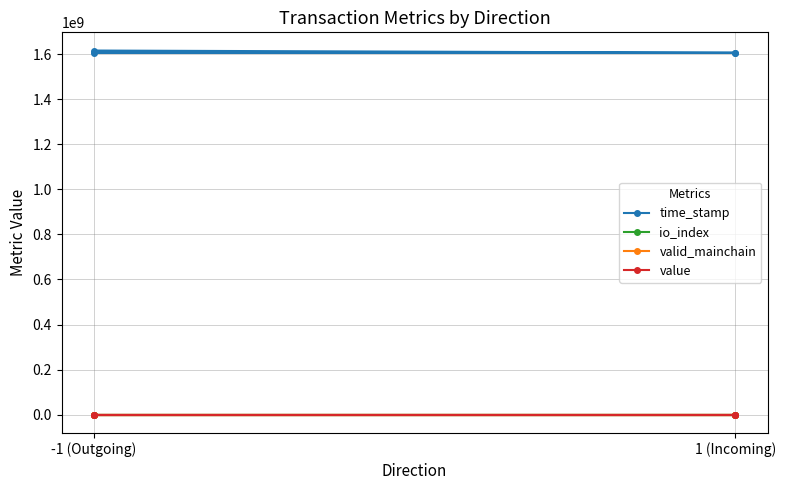

True or false: value has more than 2 points higher than both neighbors.

False